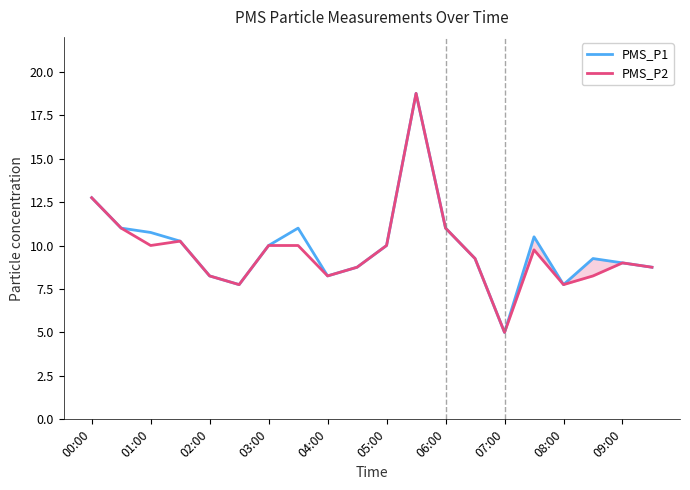

How many lines are shown in the chart?

2